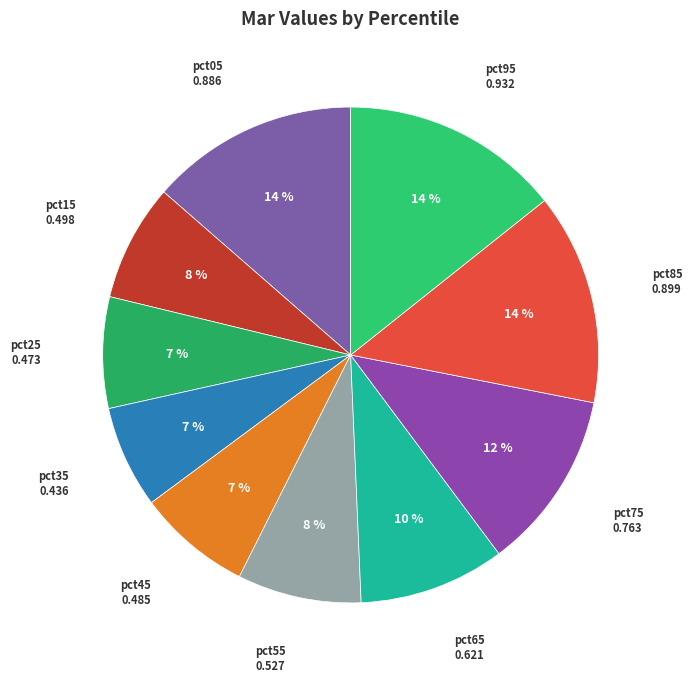

Combined, do pct95 and pct55 account for over 50%?

No